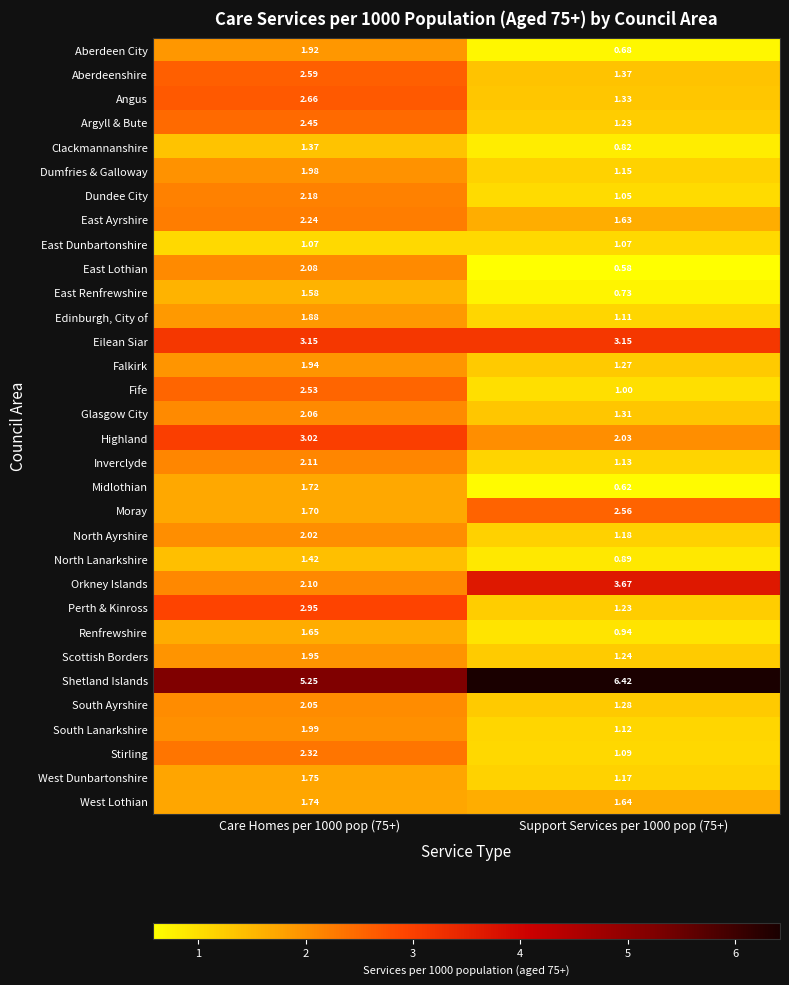

List the series in order of their peak value, highest first.

Shetland Islands, Orkney Islands, Eilean Siar, Highland, Perth & Kinross, Angus, Aberdeenshire, Moray, Fife, Argyll & Bute, Stirling, East Ayrshire, Dundee City, Inverclyde, East Lothian, Glasgow City, South Ayrshire, North Ayrshire, South Lanarkshire, Dumfries & Galloway, Scottish Borders, Falkirk, Aberdeen City, Edinburgh, City of, West Dunbartonshire, West Lothian, Midlothian, Renfrewshire, East Renfrewshire, North Lanarkshire, Clackmannanshire, East Dunbartonshire